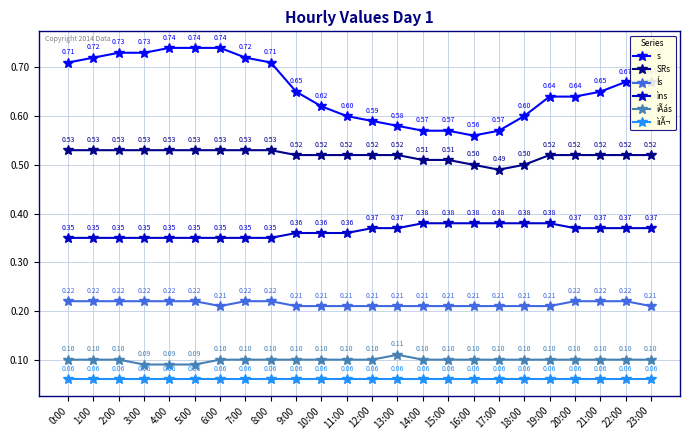

What is the sum of all ïÃás values?

2.4